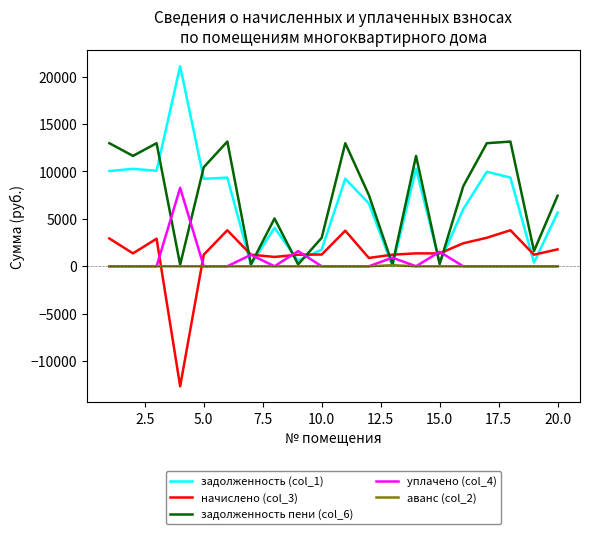

Is this an area chart (filled region under the line)?

No